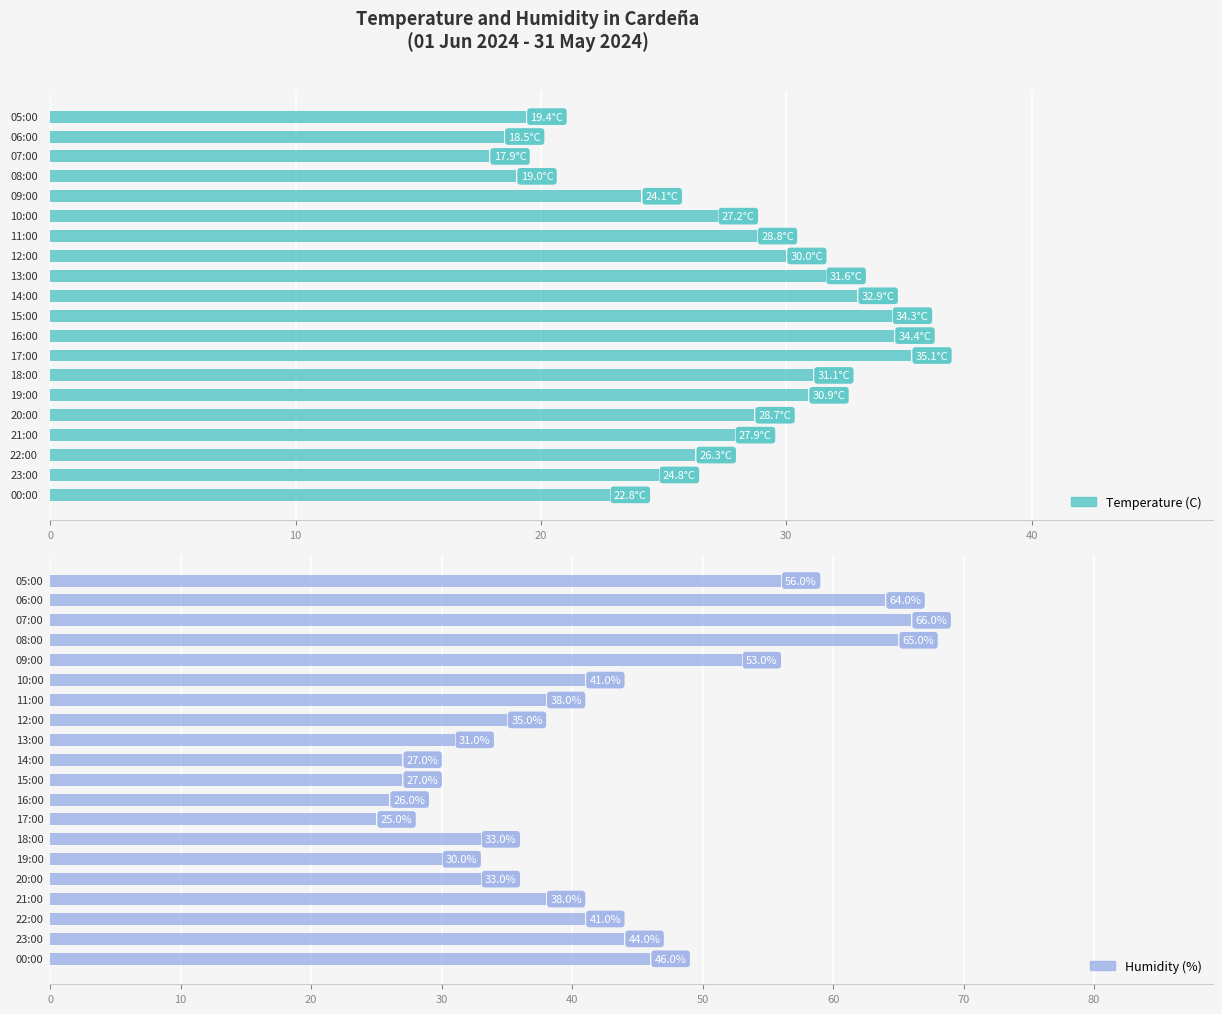

Rank the series by their average value, from lowest to highest.

Temperature (C), Humidity (%)